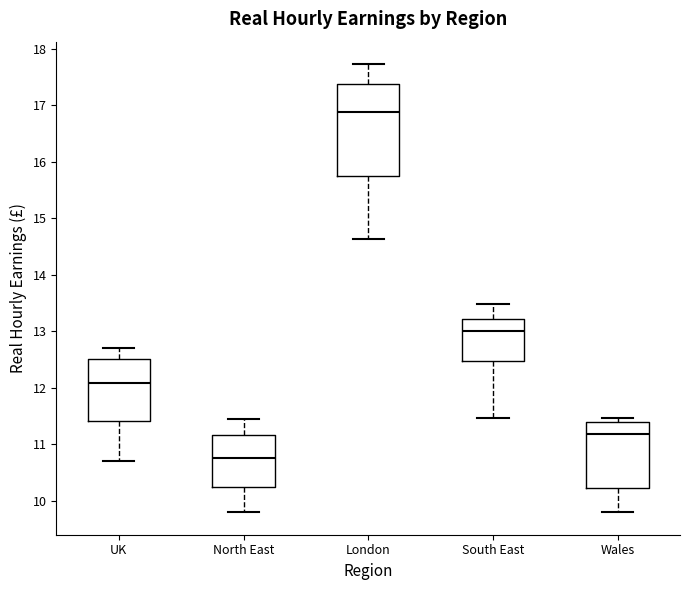

Where does the upper whisker of the box for London end on the y-axis? The values are not printed on the chart, so give them approximately, as read against the axis.

17.7